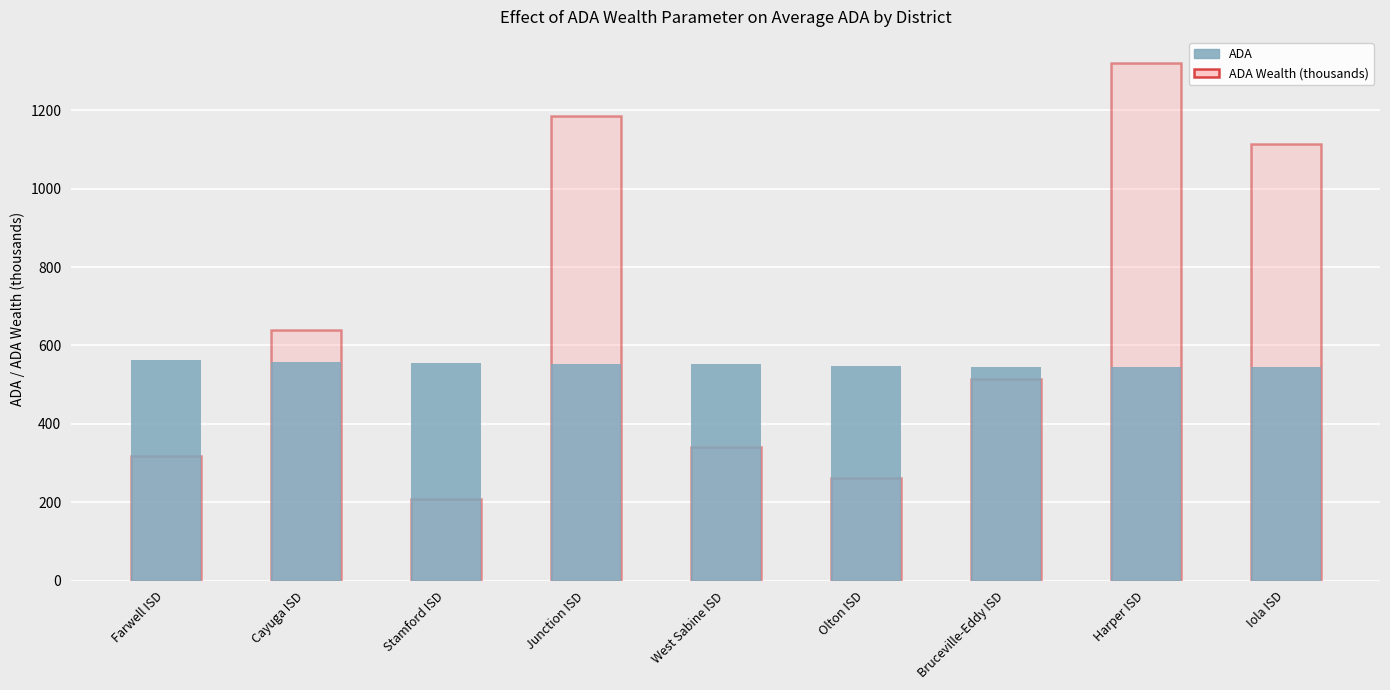

How many data points in ADA Wealth (thousands) are less than 514?

4